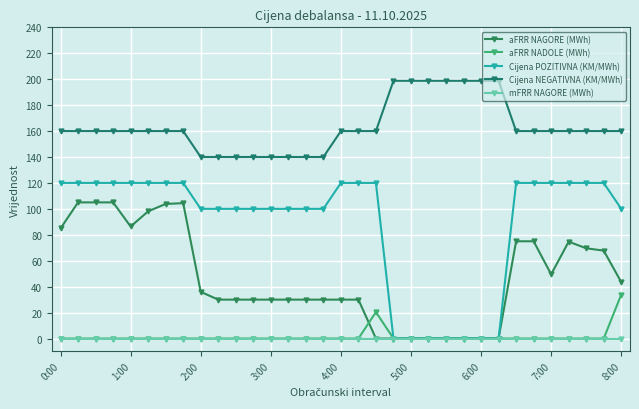

Count the number of categories in the chart.

33